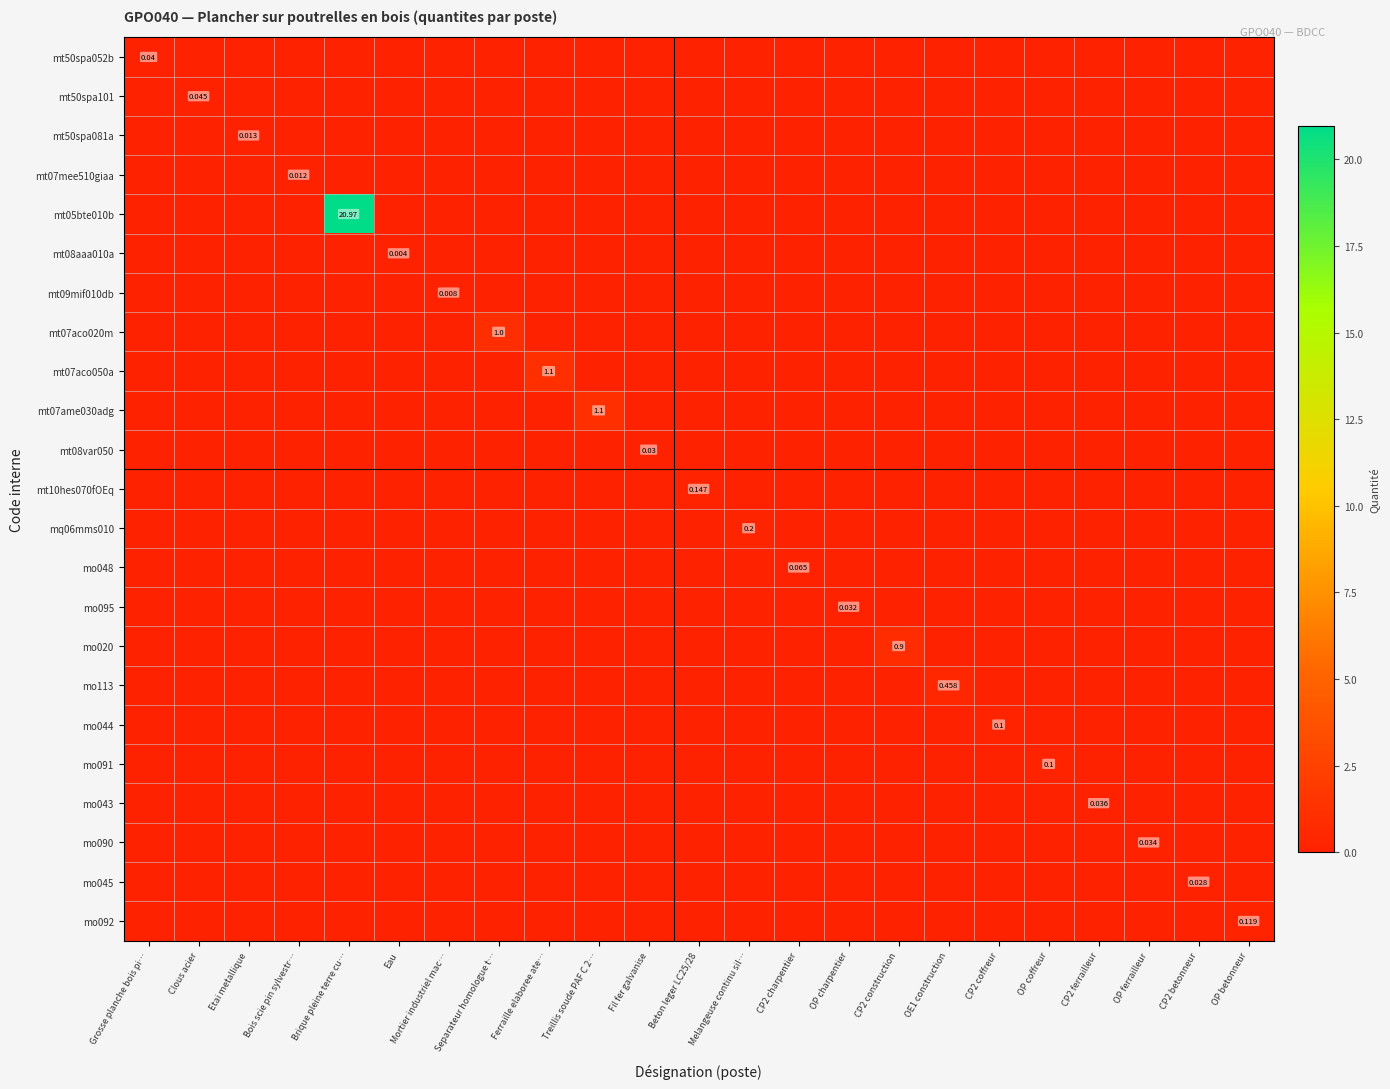

Which series has the largest total across all categories?

mt05bte010b